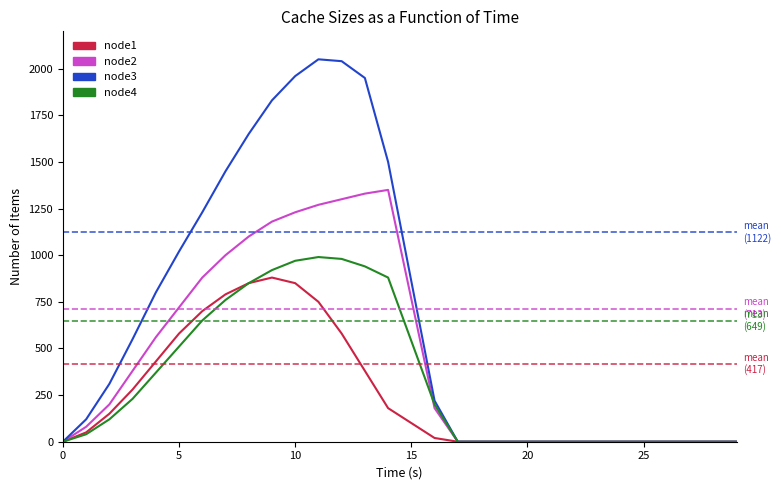

How many lines are shown in the chart?

4